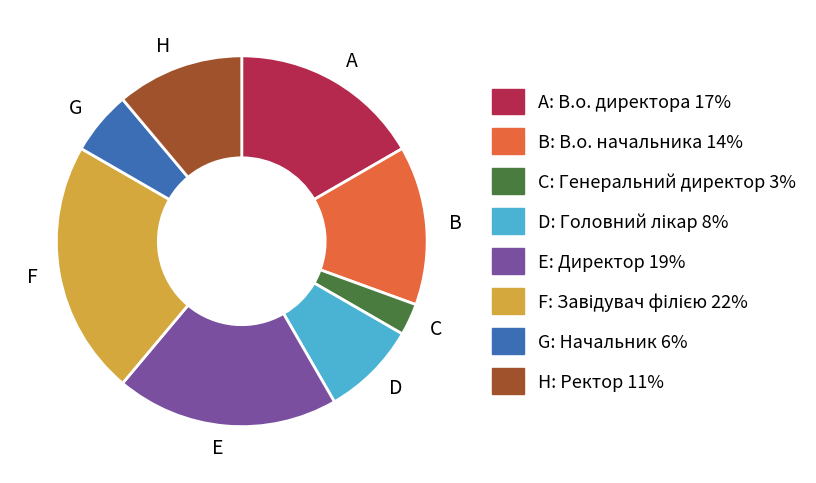

Do H and E together represent more than half of the pie?

No